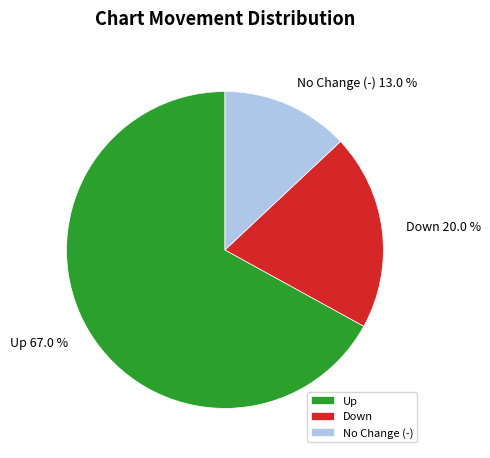

Which slice is the largest?

Up